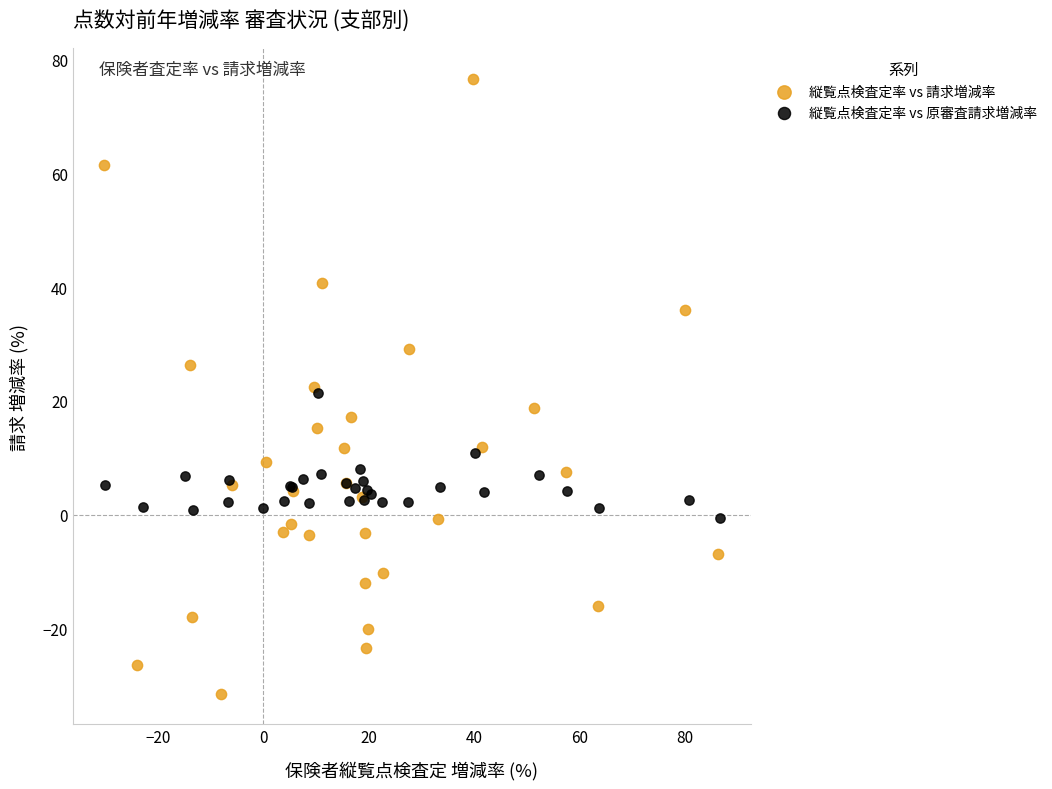

Which series reaches the minimum Y coordinate?

縦覧点検査定率 vs 請求増減率